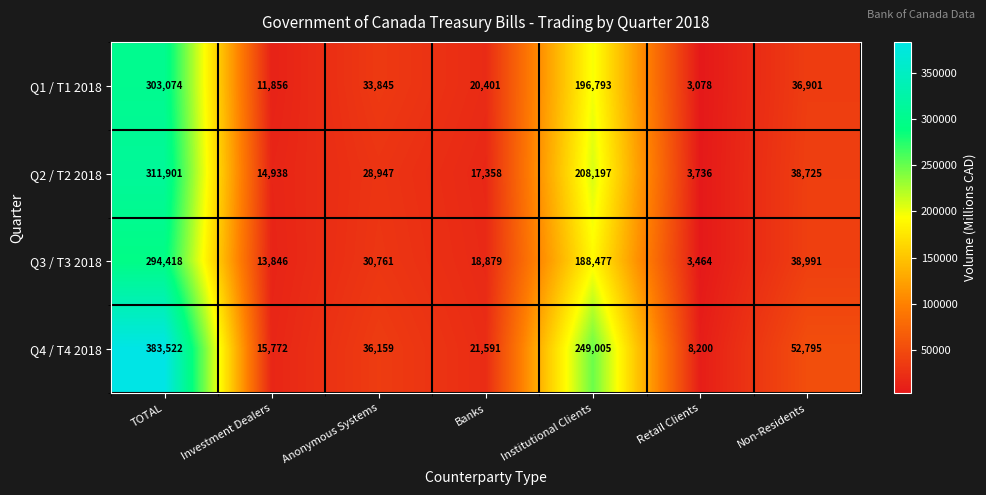

Between Institutional Clients and Retail Clients, which series saw the biggest shift?

Q4 / T4 2018